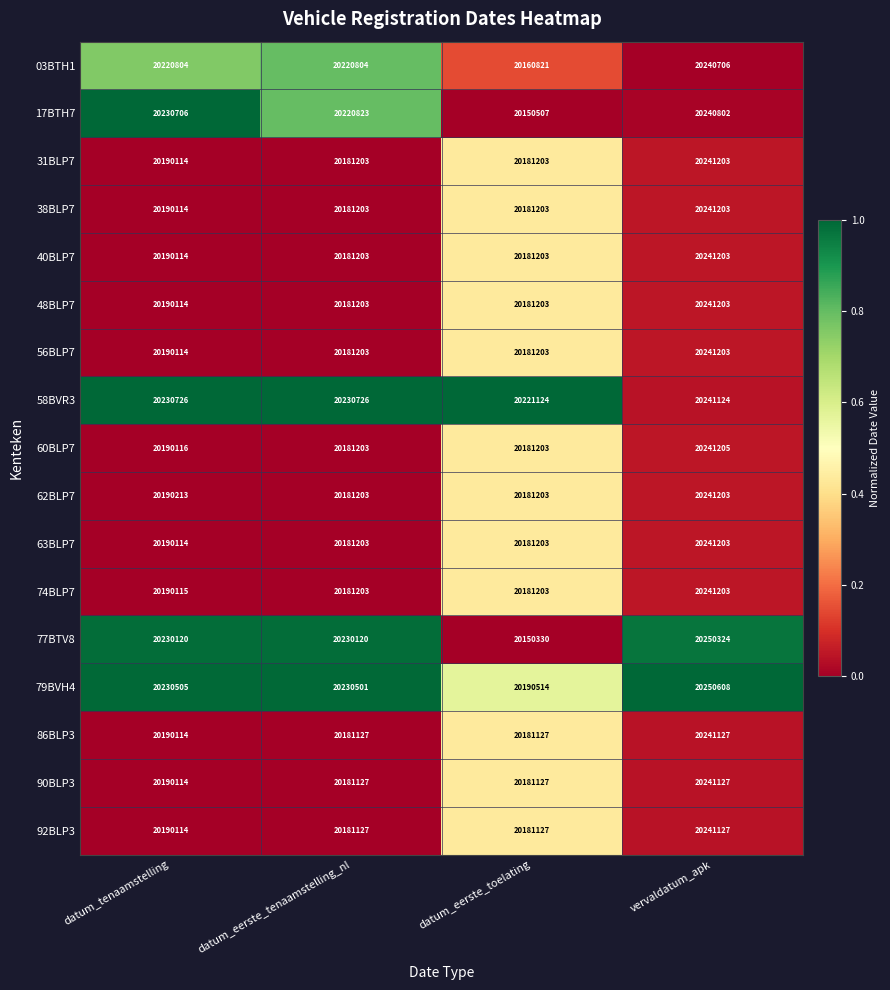

How many distinct data groups are displayed?

17